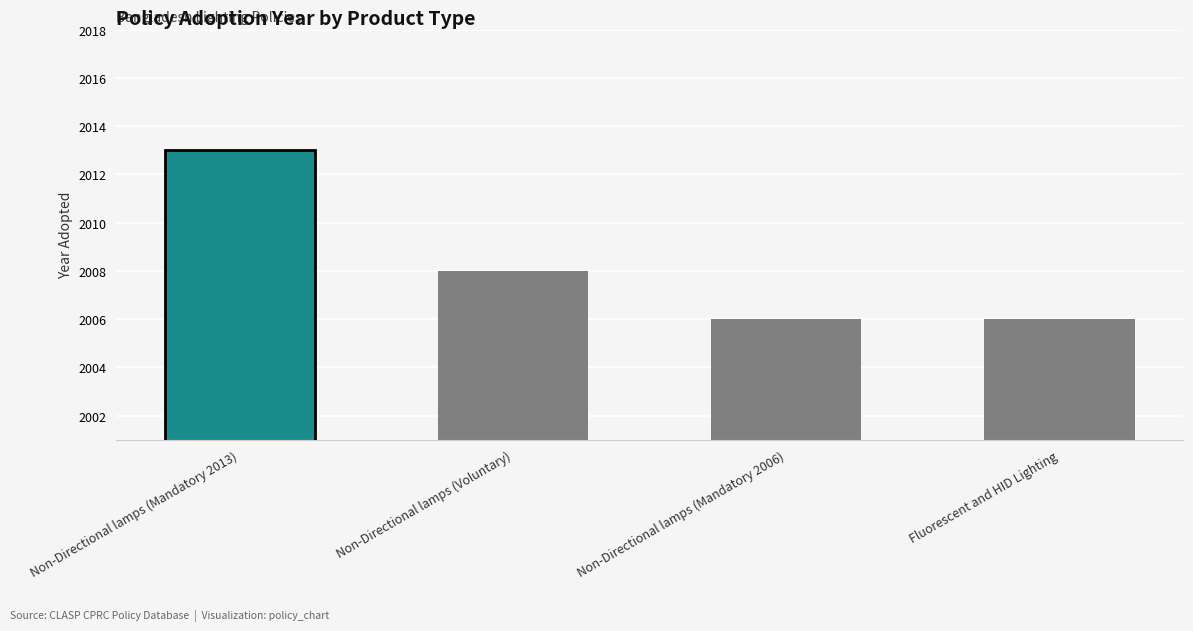

Count the values in the range 2006 to 2013.

4